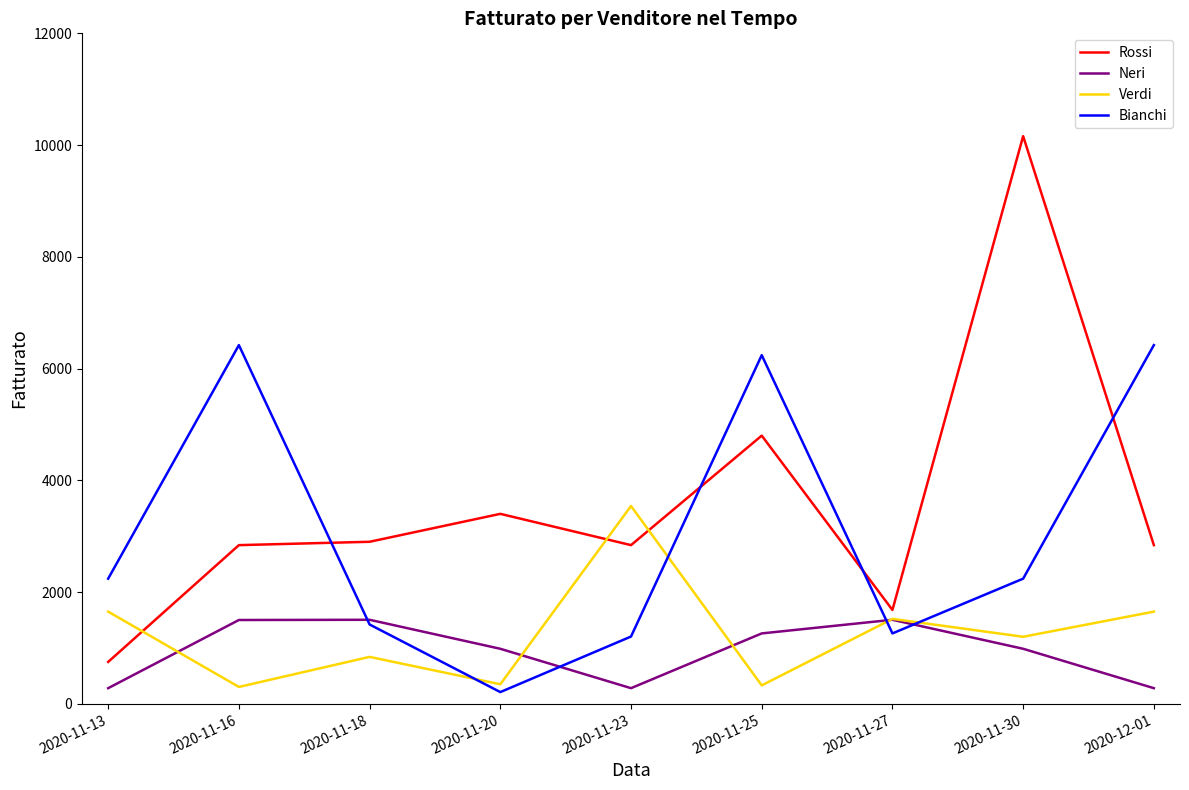

What is the spread (max minus min) of values at 2020-11-20?

3190